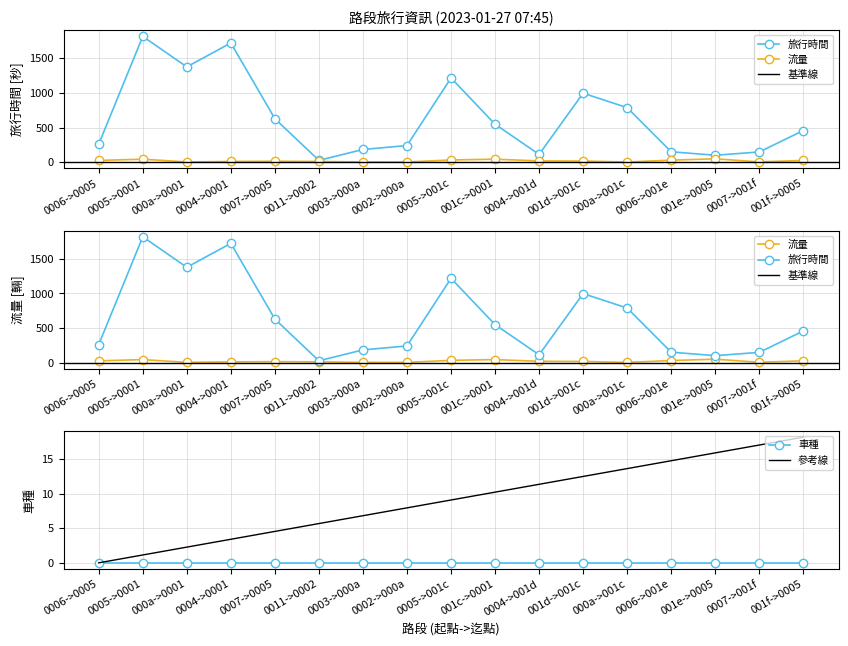

Rank the categories by 參考線 value from highest to lowest.

001f->0005, 0007->001f, 001e->0005, 0006->001e, 000a->001c, 001d->001c, 0004->001d, 001c->0001, 0005->001c, 0002->000a, 0003->000a, 0011->0002, 0007->0005, 0004->0001, 000a->0001, 0005->0001, 0006->0005